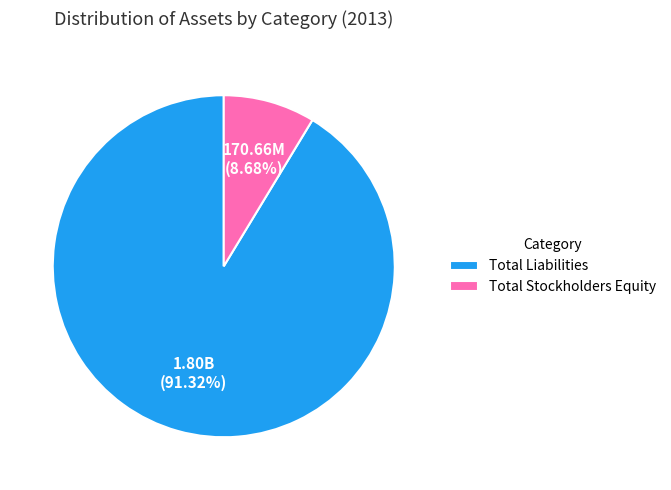

Rank the categories by value from highest to lowest.

Total Liabilities, Total Stockholders Equity